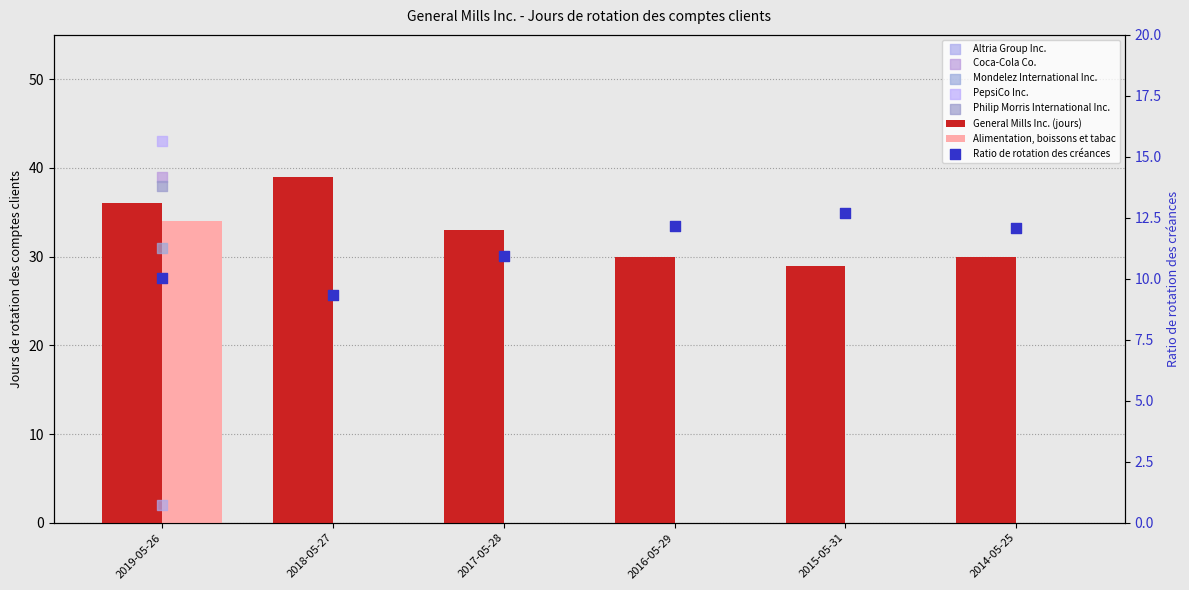

Which series has the largest total across all categories?

General Mills Inc. (jours)